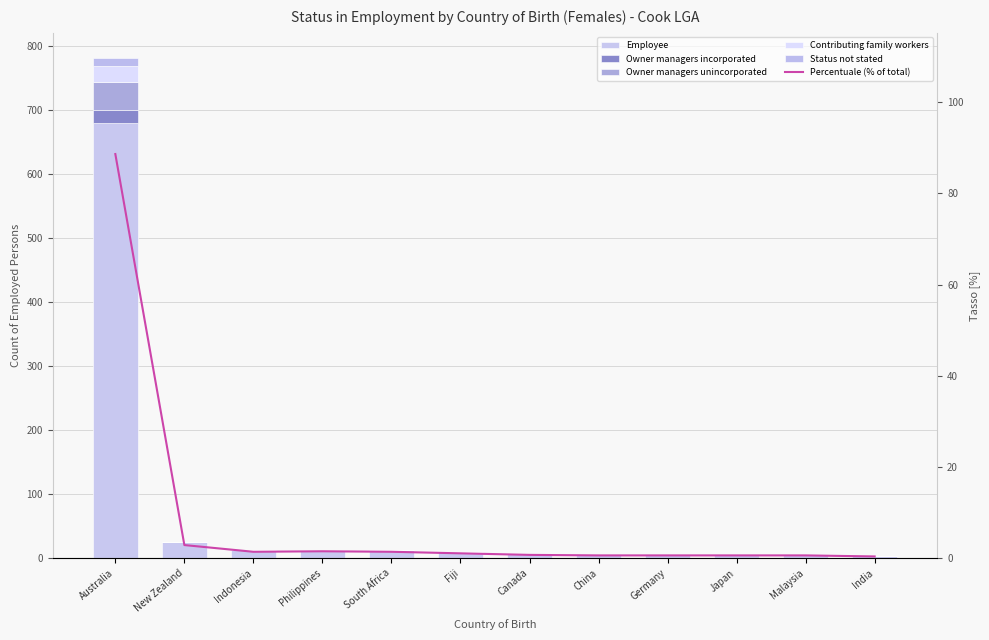

The value of Owner managers unincorporated at Indonesia is 0.0. True or false?

True